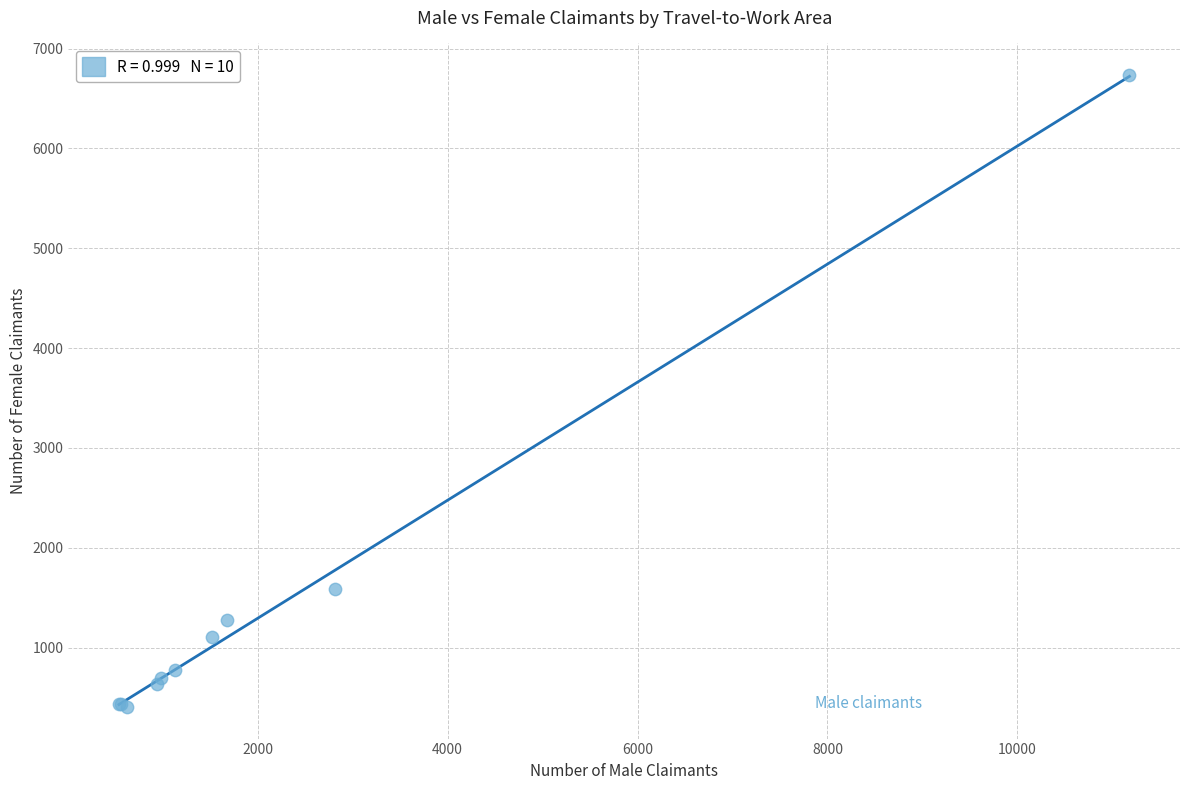

What Y value in the scatter plot is closest to 3570?

1590